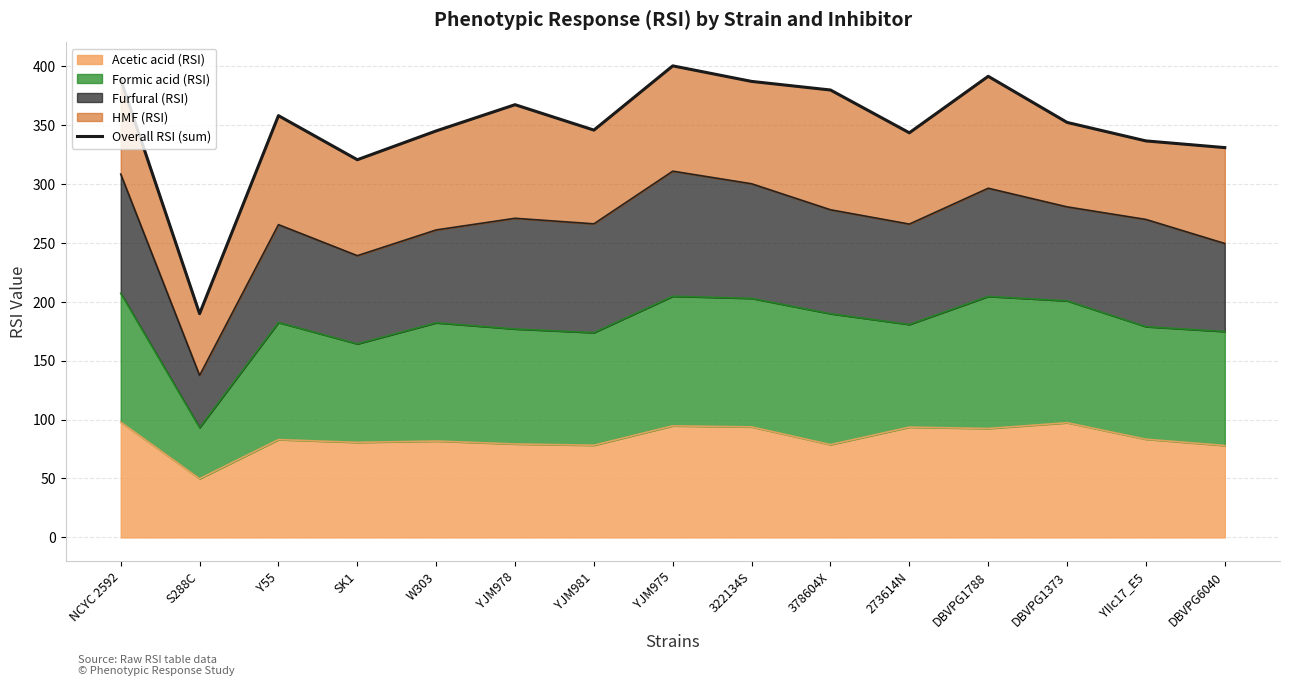

The value at DBVPG1373 is 352.0. True or false?

True